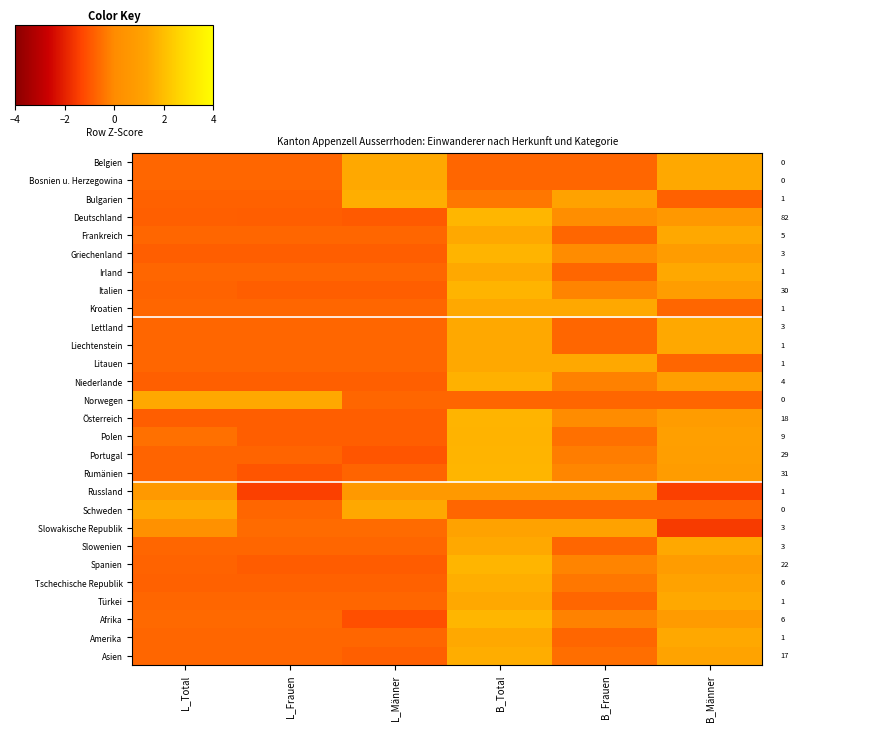

What is the smallest value displayed?

-1.5